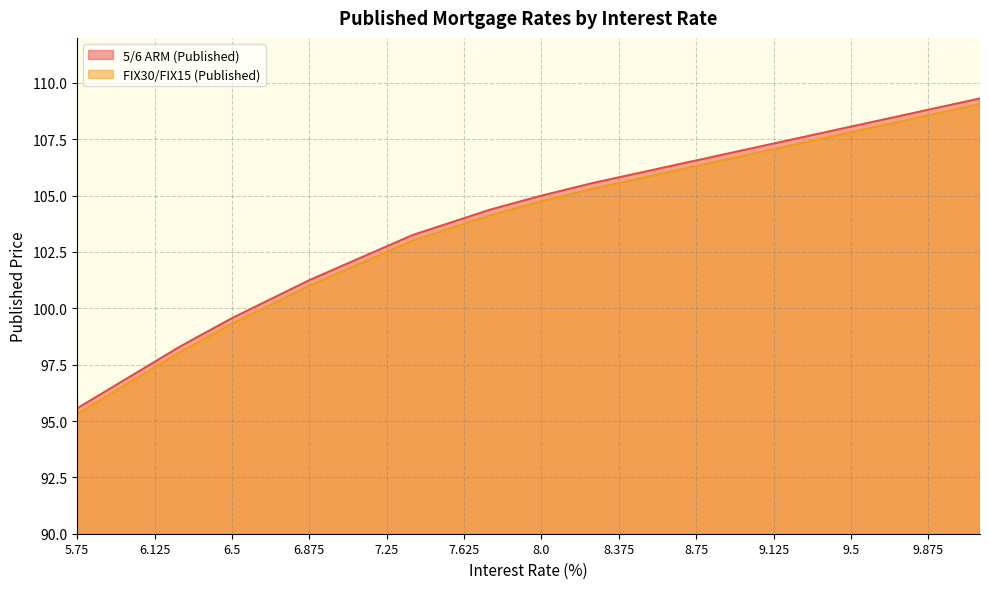

True or false: FIX30/FIX15 (Published) has more than 0 points higher than both neighbors.

False